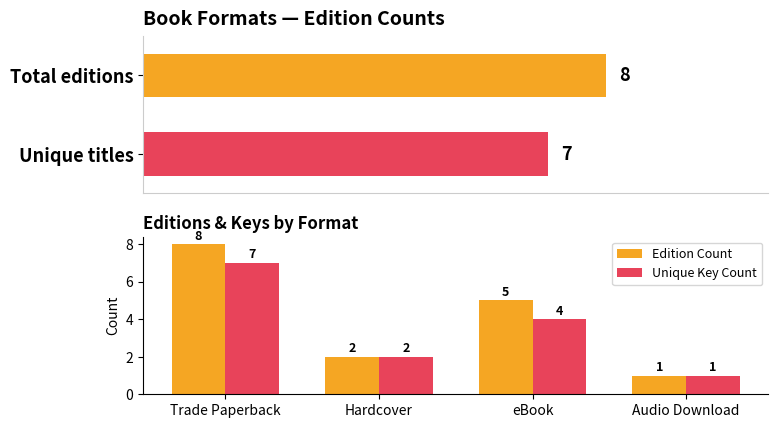

Which category has the highest value across all series?

Trade Paperback